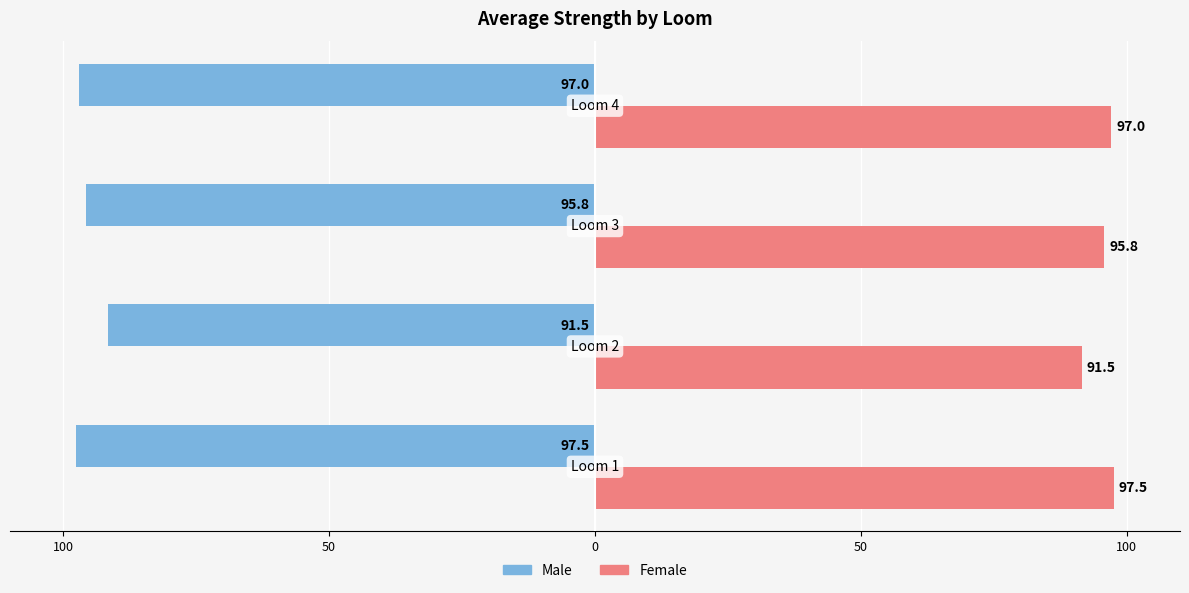

What are all the series names shown in the legend?

Male, Female